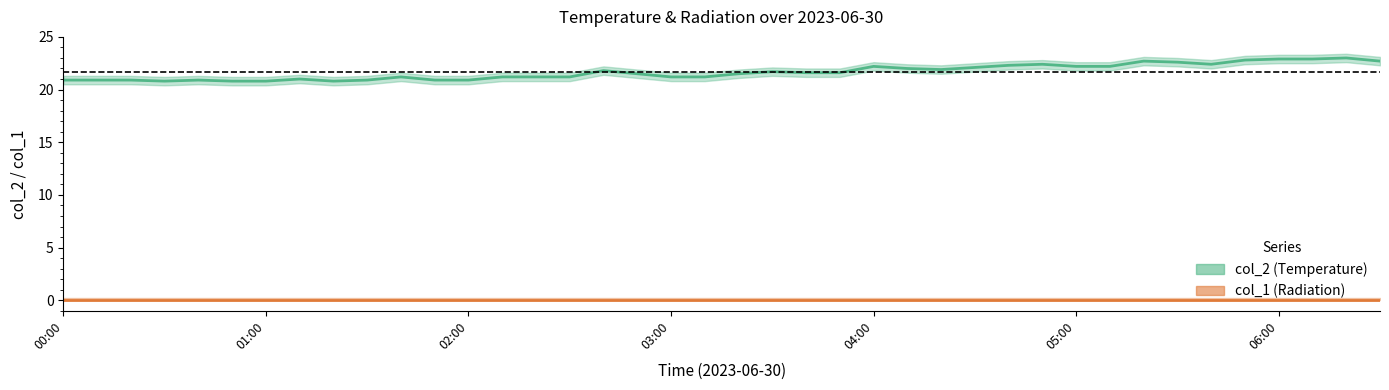

Where is the first local minimum?

00:30